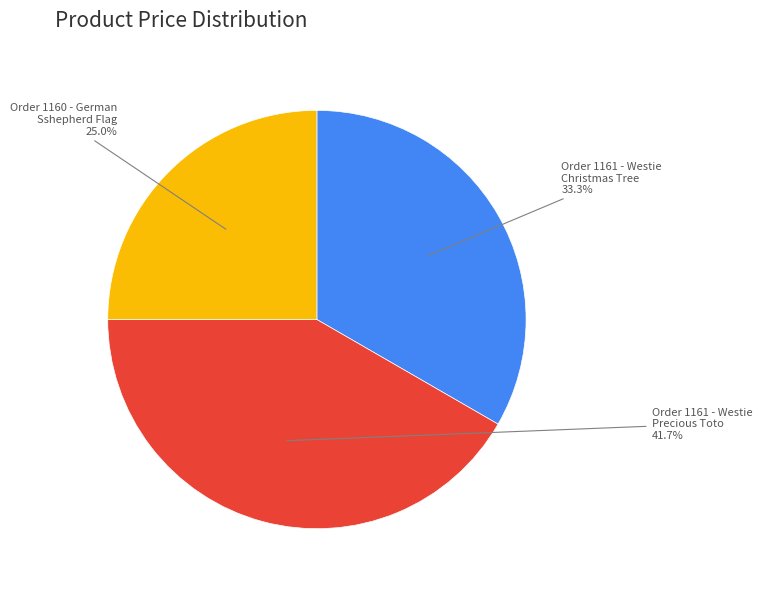

Is there any slice that represents more than half of the pie?

No